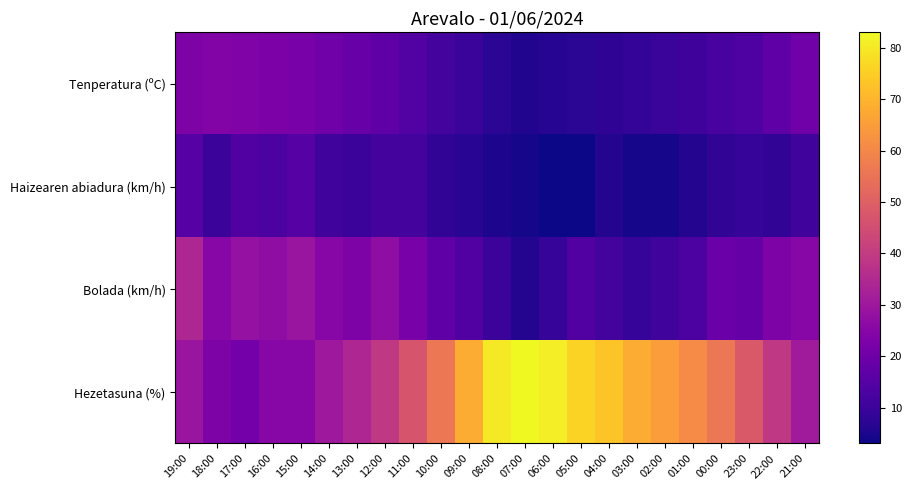

At how many categories does at least one series exceed 38?

15